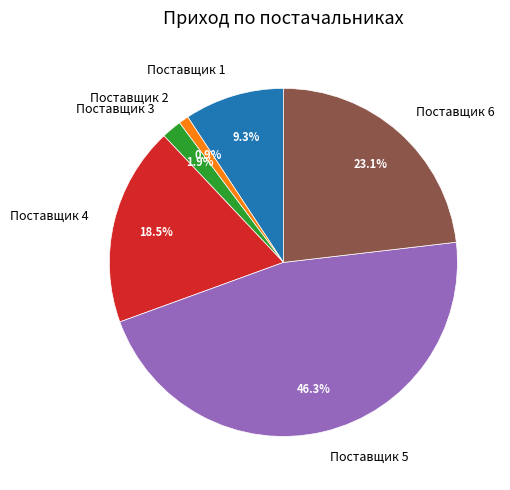

What portion of the pie excludes Поставщик 2?

99.1%